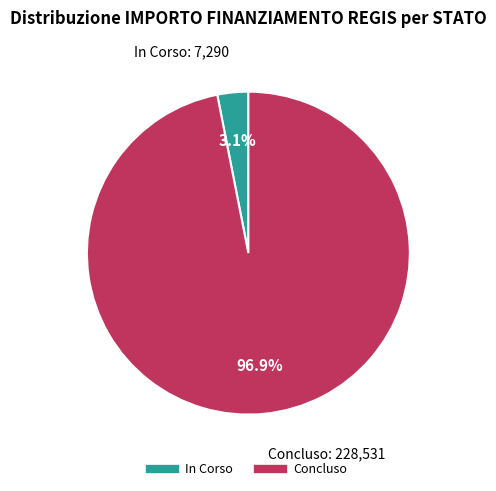

Does any single category account for the majority?

Yes